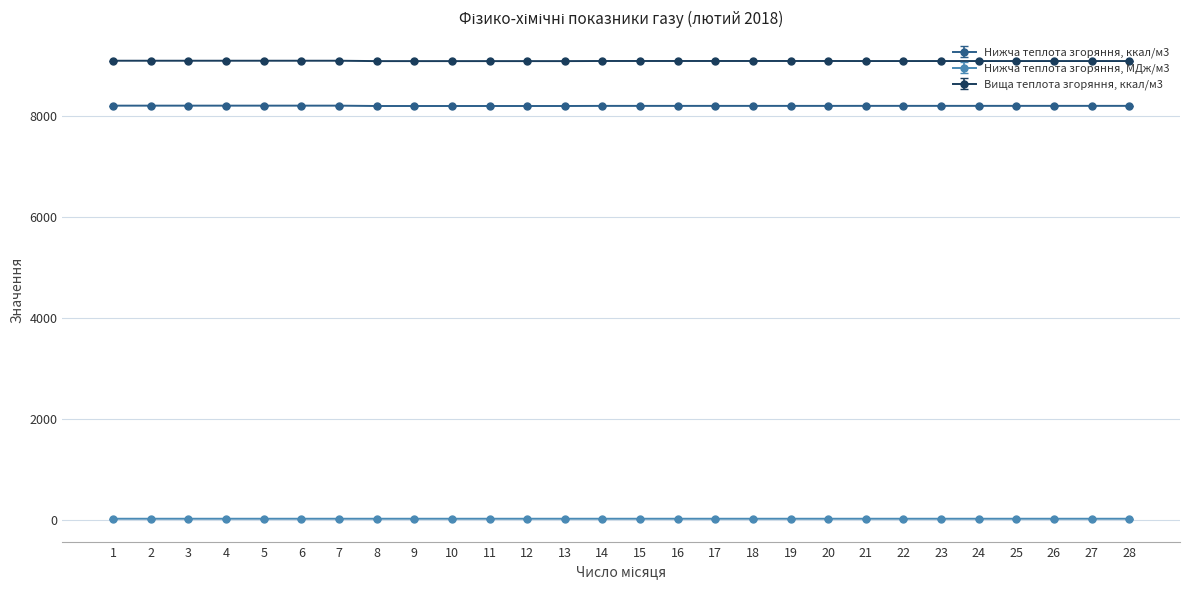

The value of Нижча теплота згоряння, ккал/м3 at 7 is 8207.1. True or false?

True